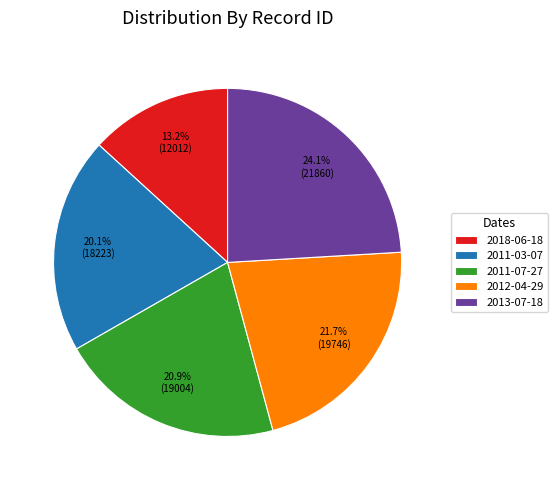

Do 2012-04-29 and 2018-06-18 together represent more than half of the pie?

No